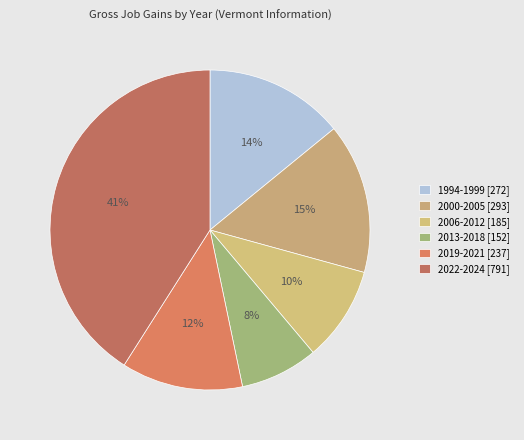

Count the number of slices in the pie.

6